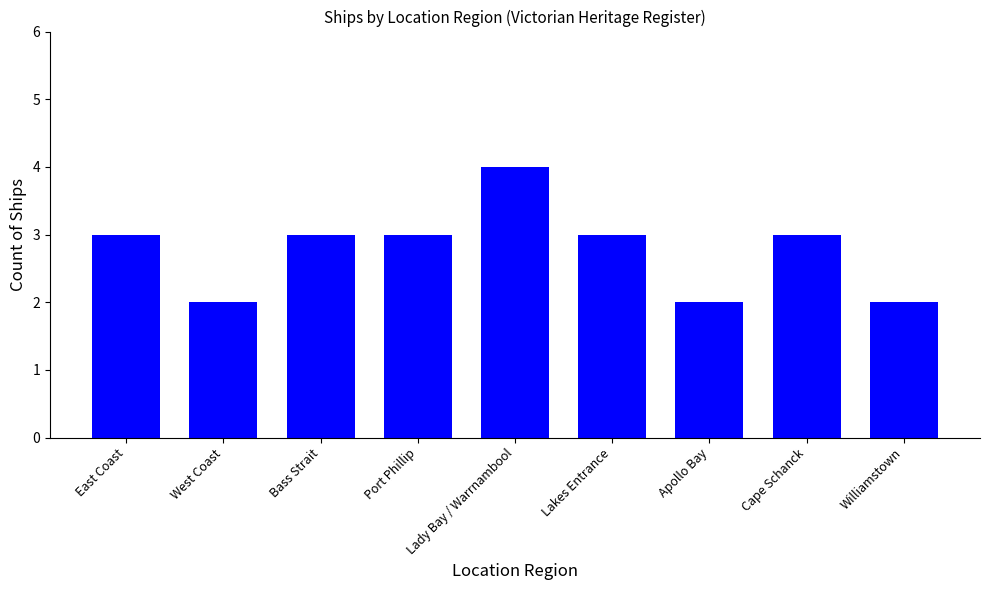

How many data points are less than 3?

3